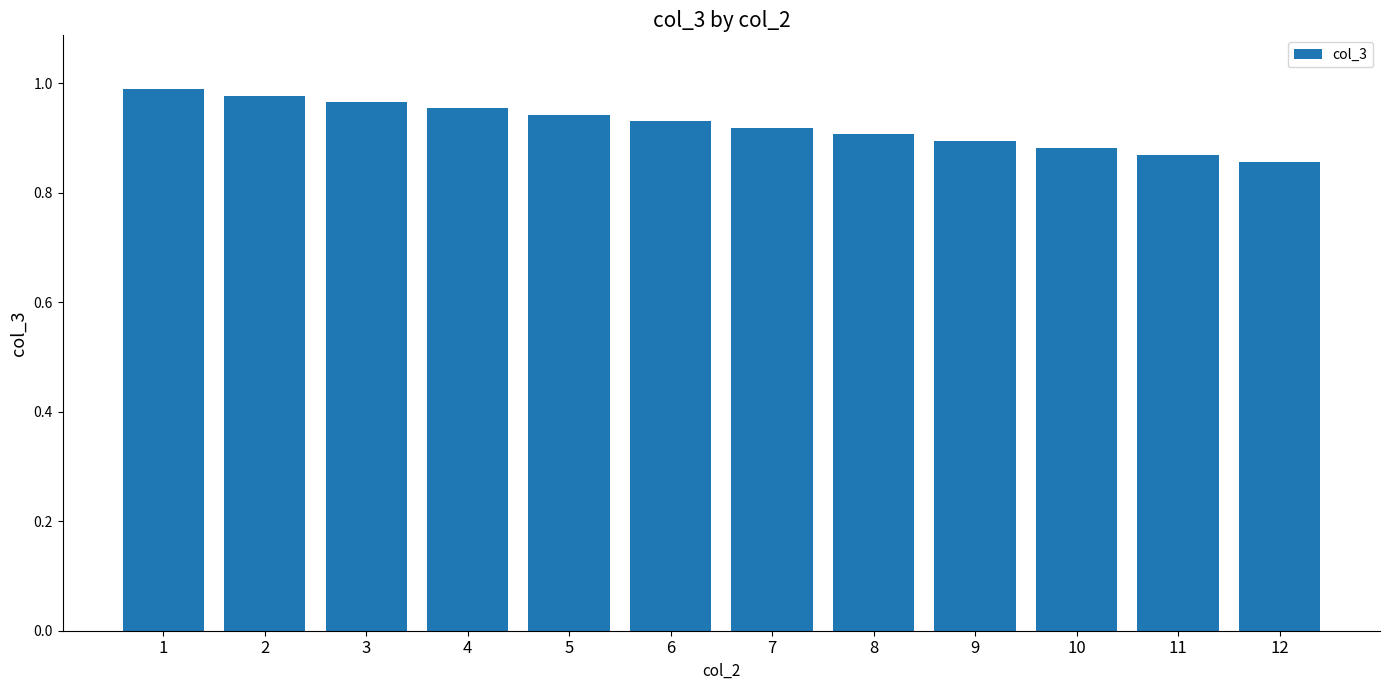

What is the sum of all values?

11.1